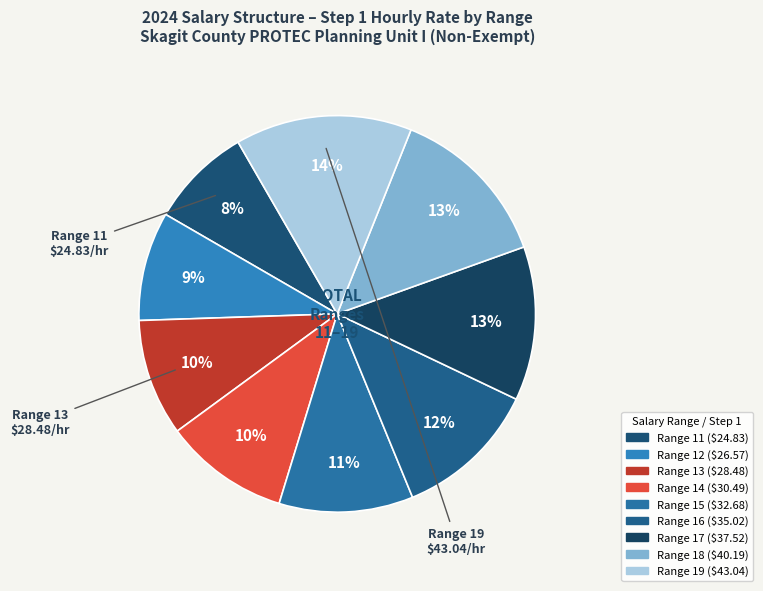

Is there any slice that represents more than half of the pie?

No